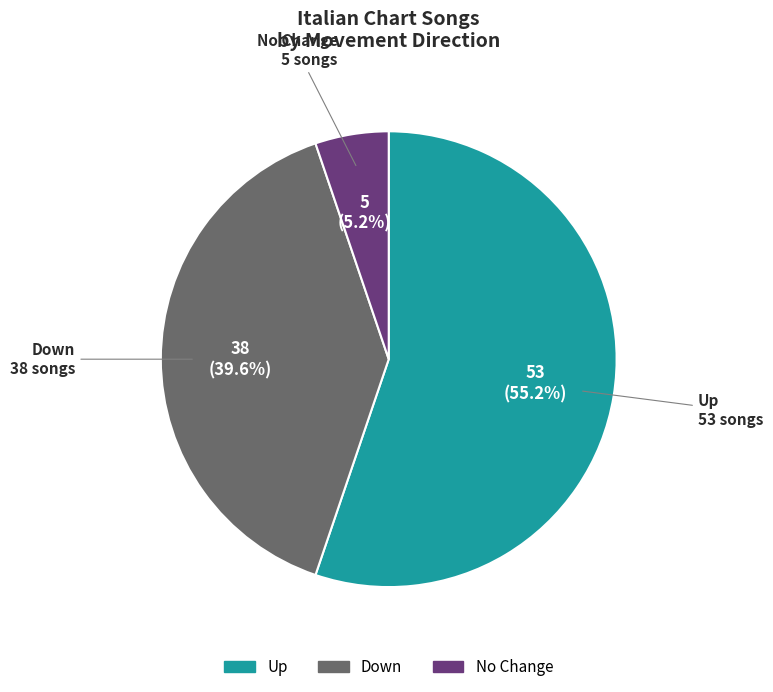

To the nearest percent, what is the difference between the largest and smallest slice percentages?

50%